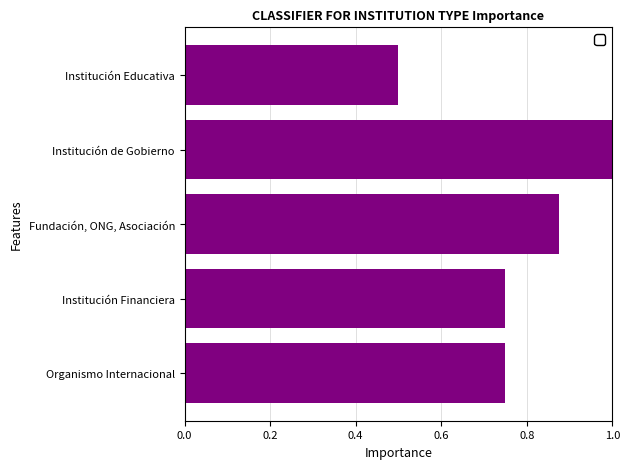

Which category has the lowest value across all series?

Institución Educativa